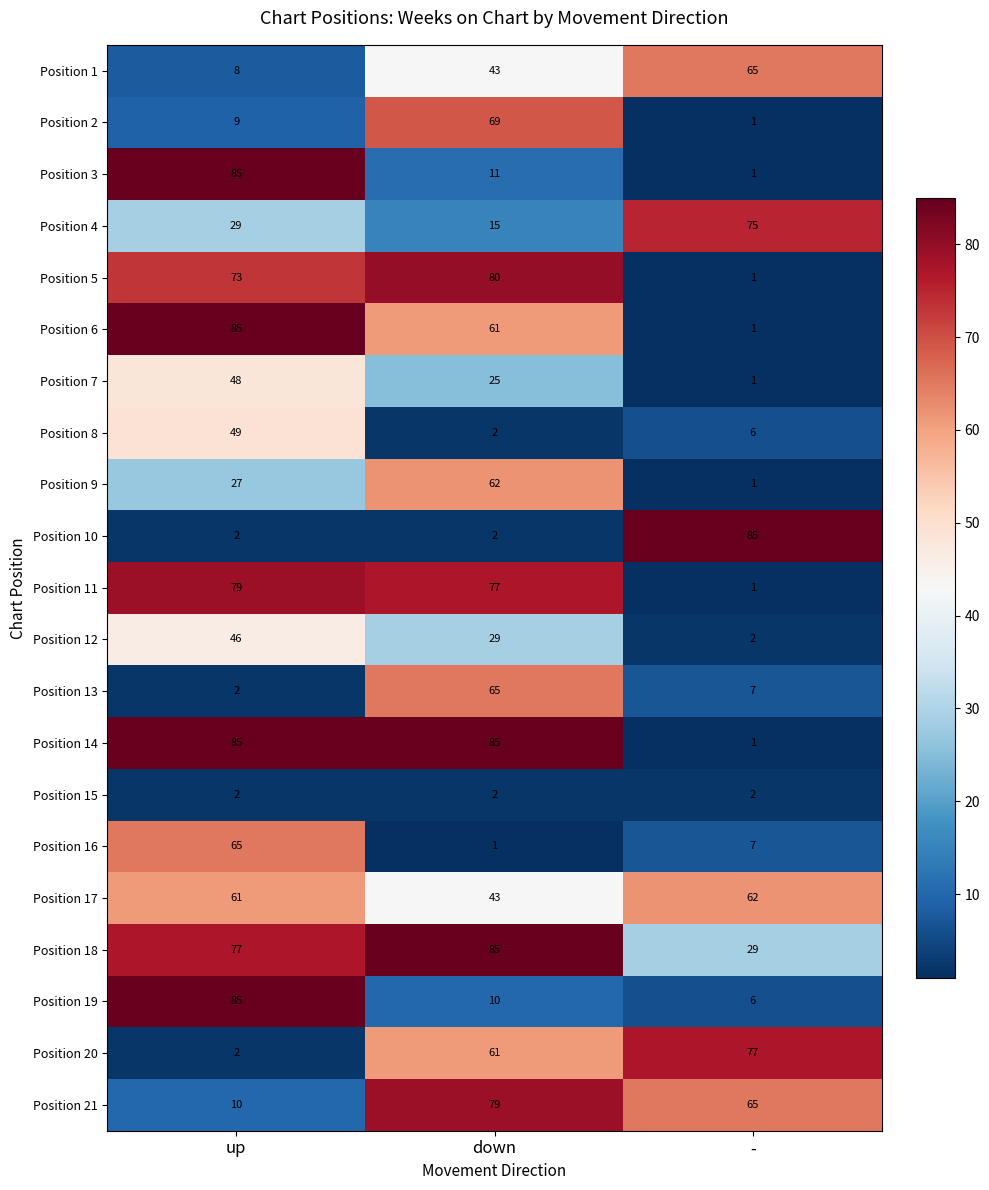

What is the smallest value displayed?

1